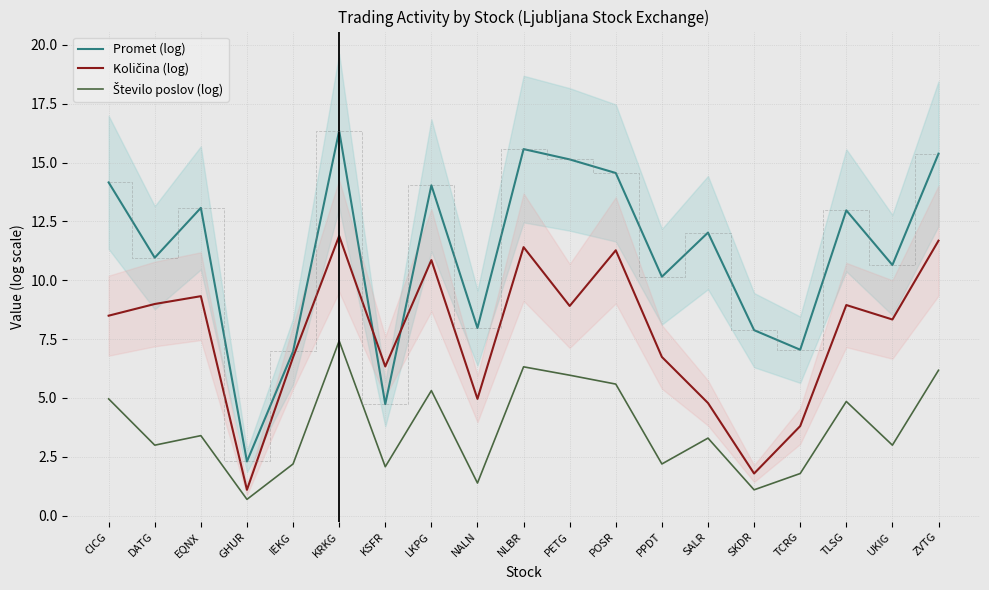

Reading right to left, what are all the values shown in this chart?

Promet (log): ZVTG=15.4	UKIG=10.6	TLSG=13.0	TCRG=7.1	SKDR=7.9	SALR=12.0	PPDT=10.2	POSR=14.6	PETG=15.1	NLBR=15.6	NALN=8.0	LKPG=14.0	KSFR=4.7	KRKG=16.4	IEKG=7.0	GHUR=2.3	EQNX=13.1	DATG=11.0	CICG=14.2
Količina (log): ZVTG=11.7	UKIG=8.3	TLSG=9.0	TCRG=3.8	SKDR=1.8	SALR=4.8	PPDT=6.7	POSR=11.3	PETG=8.9	NLBR=11.4	NALN=5.0	LKPG=10.9	KSFR=6.3	KRKG=11.9	IEKG=6.7	GHUR=1.1	EQNX=9.3	DATG=9.0	CICG=8.5
Število poslov (log): ZVTG=6.2	UKIG=3.0	TLSG=4.9	TCRG=1.8	SKDR=1.1	SALR=3.3	PPDT=2.2	POSR=5.6	PETG=6.0	NLBR=6.3	NALN=1.4	LKPG=5.3	KSFR=2.1	KRKG=7.4	IEKG=2.2	GHUR=0.7	EQNX=3.4	DATG=3.0	CICG=5.0